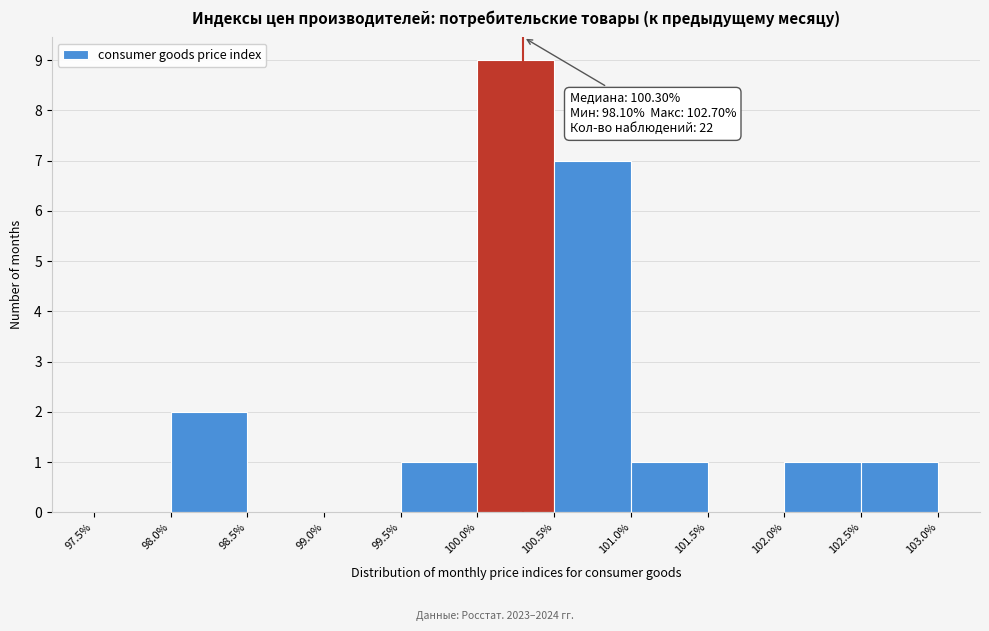

Over which range of the x-axis is the bar tallest?

100.0% to 100.5%